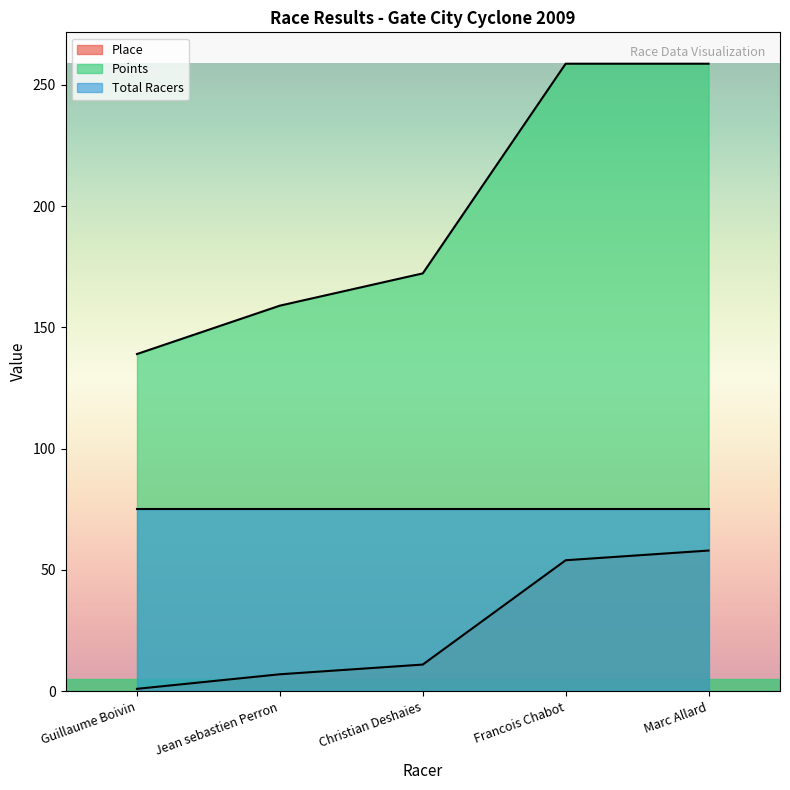

True or false: Points and Place intersect in this chart.

False